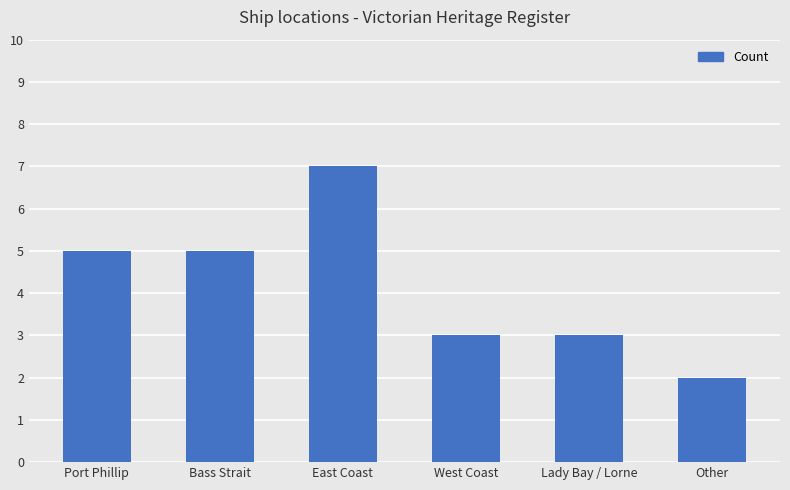

What is the ratio of the value at Lady Bay / Lorne to the value at Bass Strait?

0.6